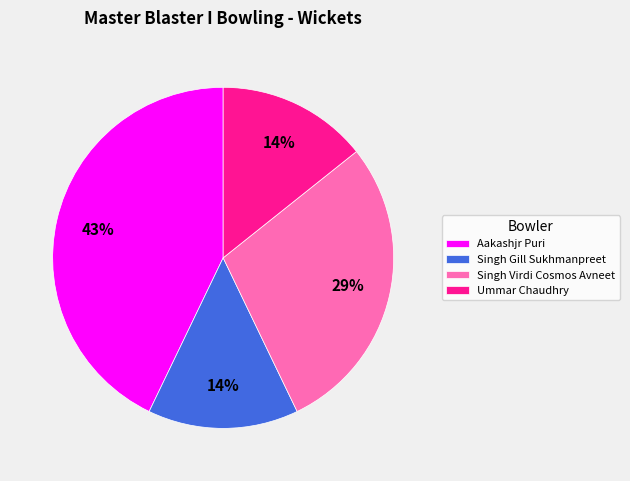

Between Aakashjr Puri and Ummar Chaudhry, which is larger?

Aakashjr Puri